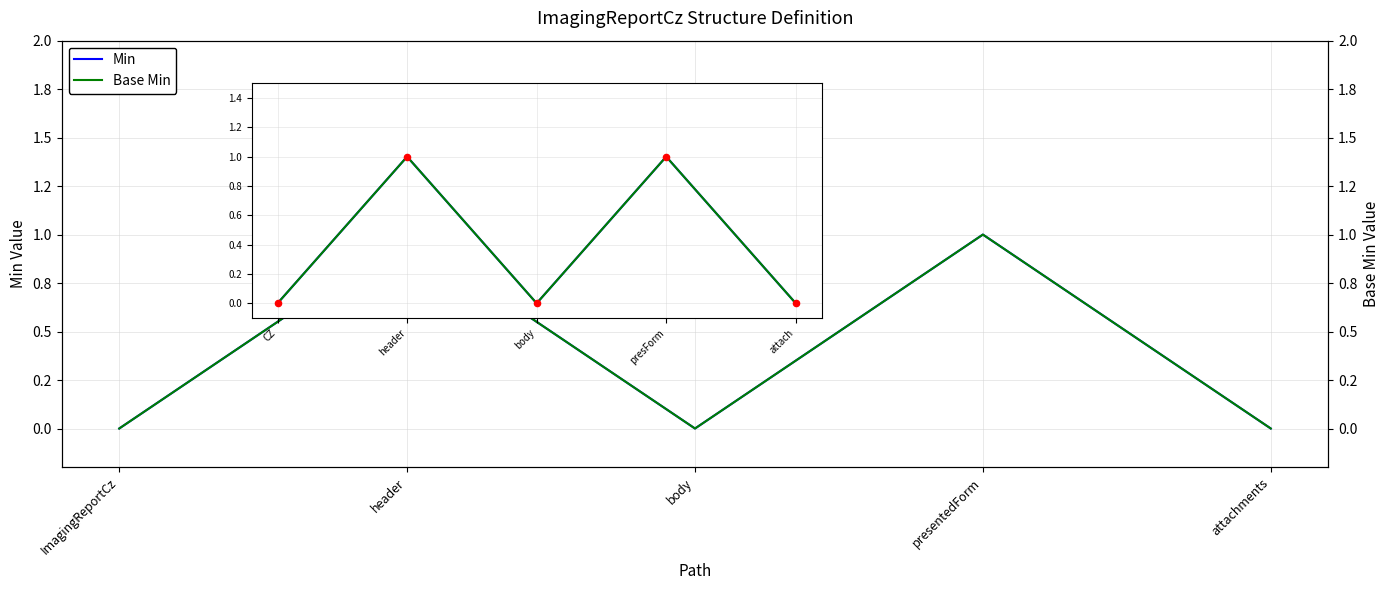

Which series reaches the minimum Y coordinate?

Min